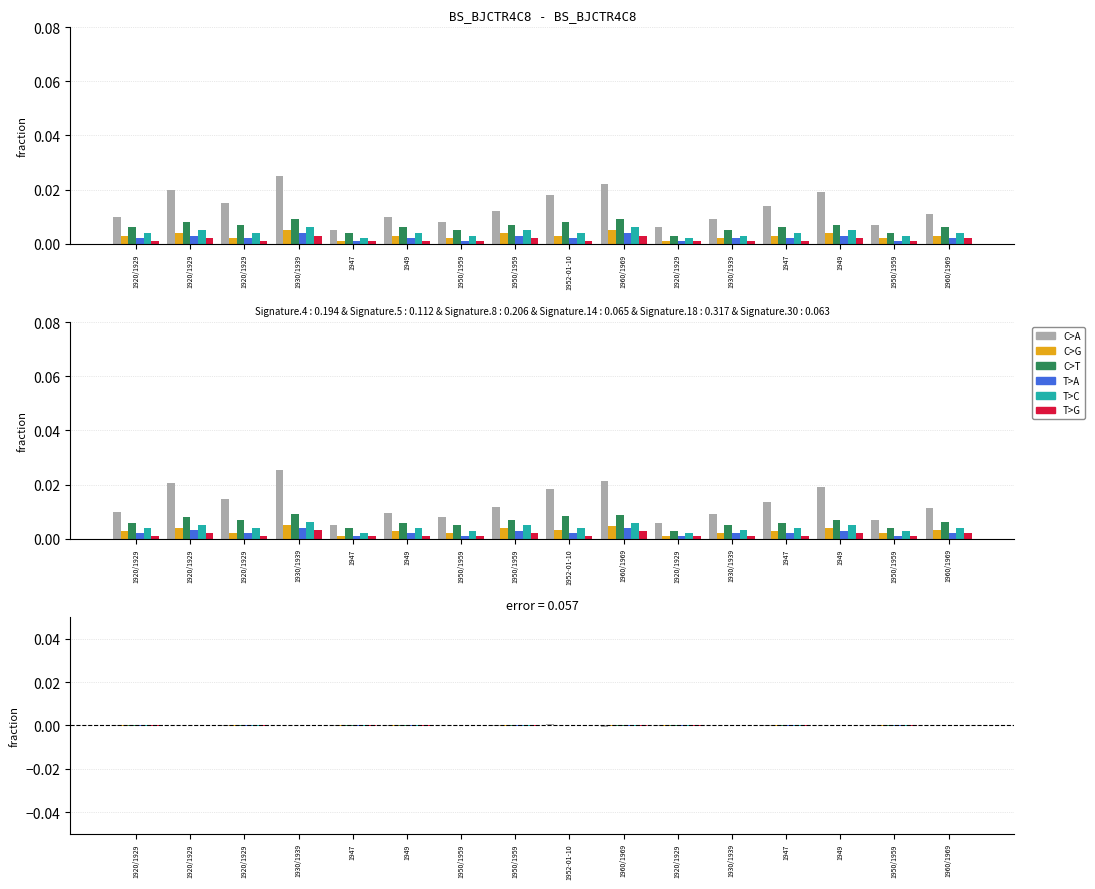

The value of C>A at 1920/1929 is -0.0. True or false?

False